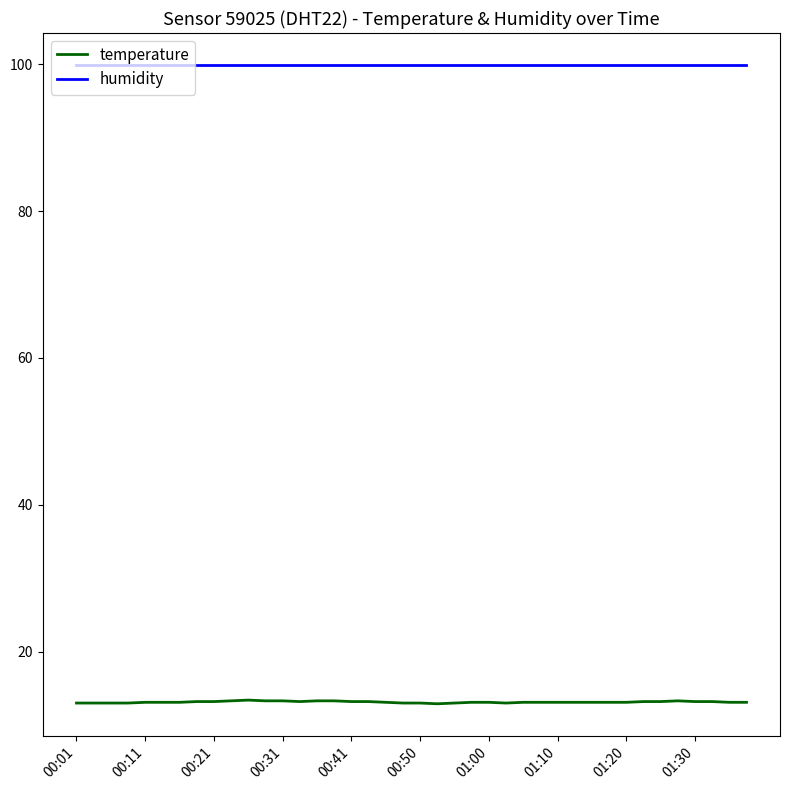

True or false: humidity and temperature intersect in this chart.

False